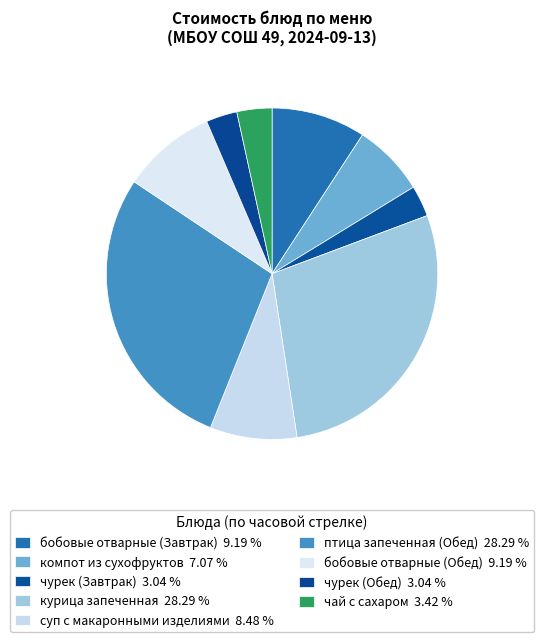

What is the largest slice in the pie chart?

курица запеченная